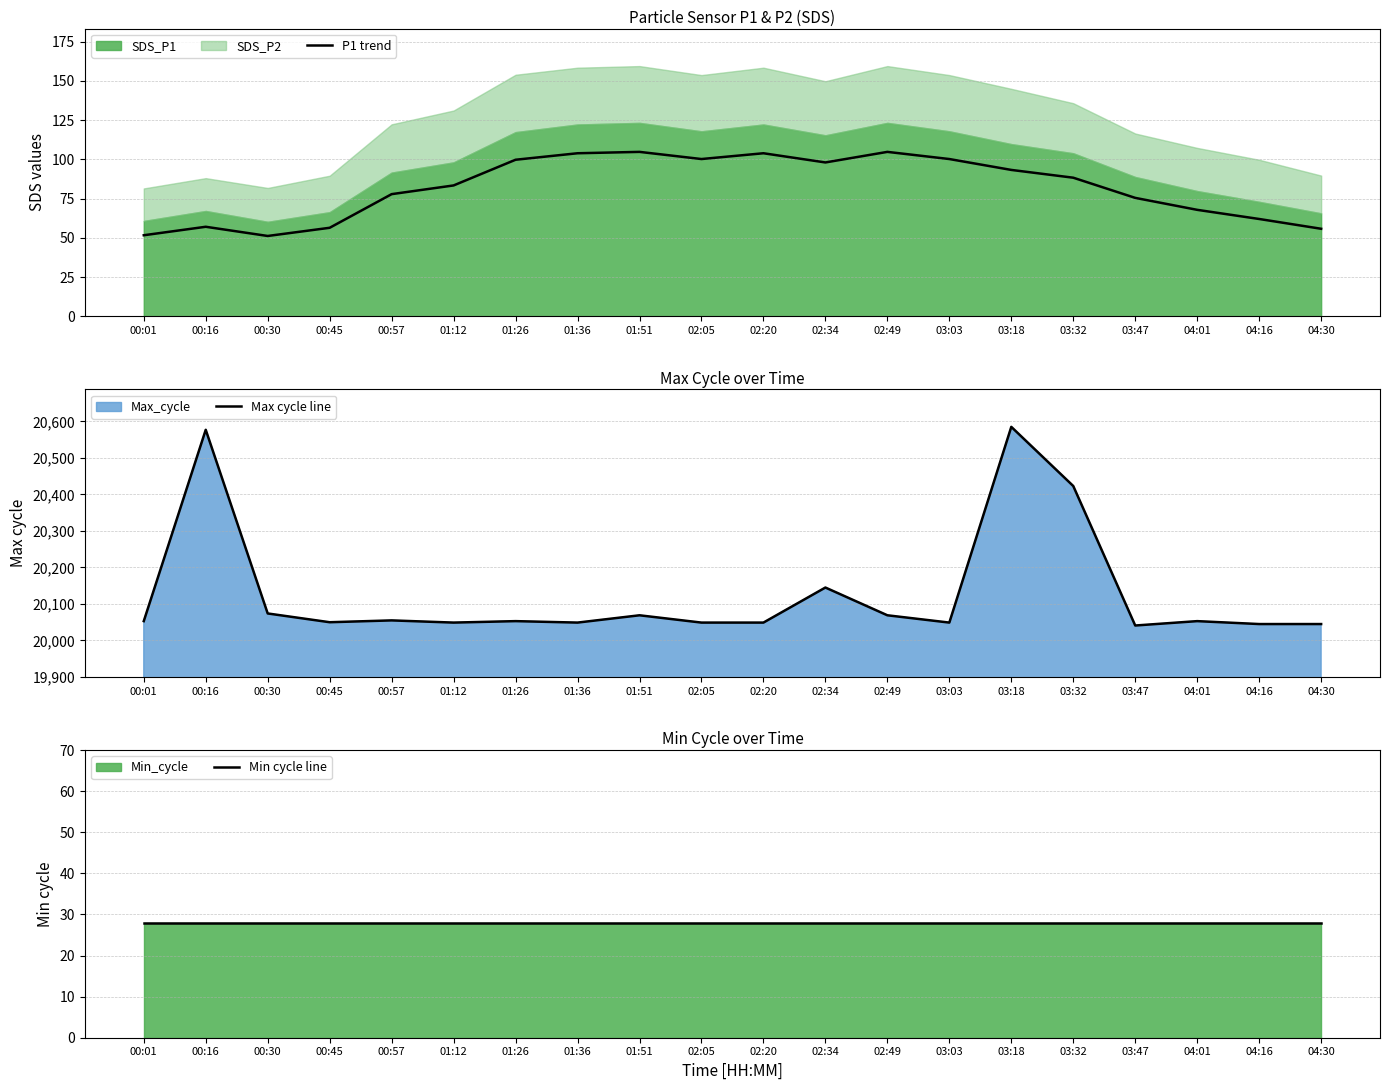

Does the chart have visible grid lines?

Yes